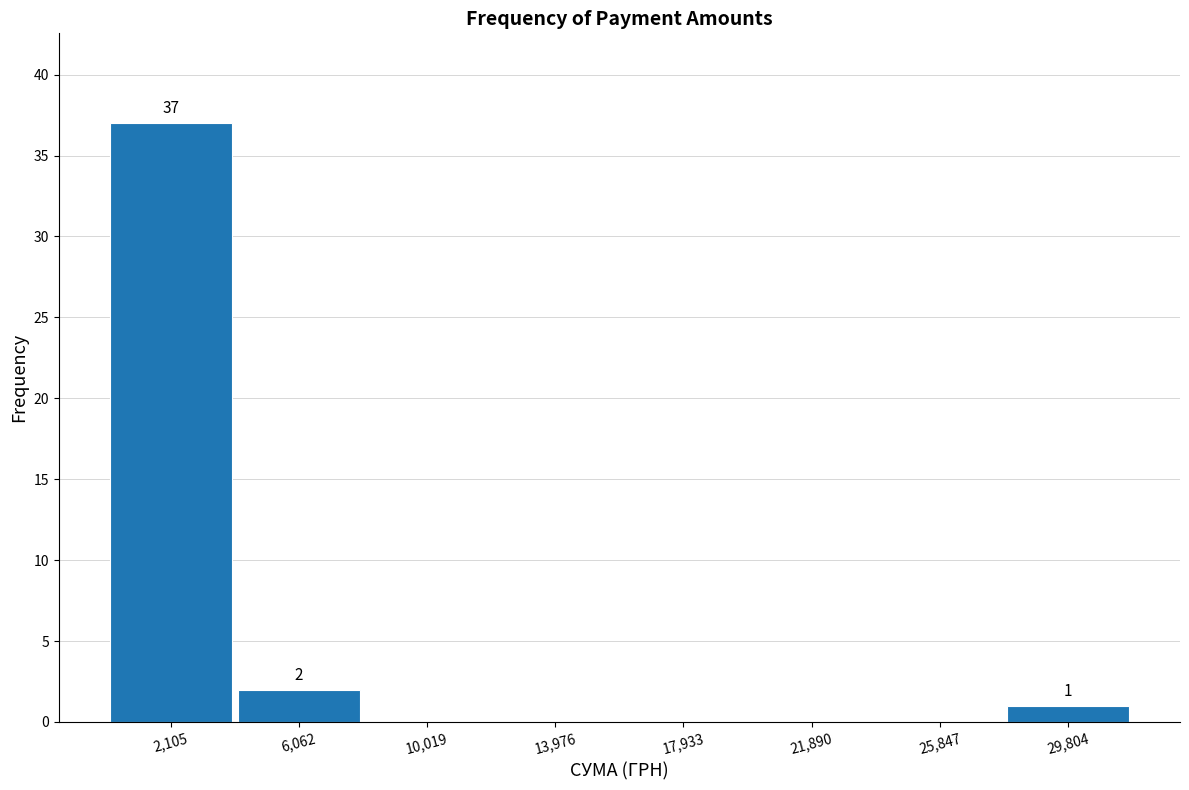

Over which range of the x-axis is the bar tallest?

0 to 4000